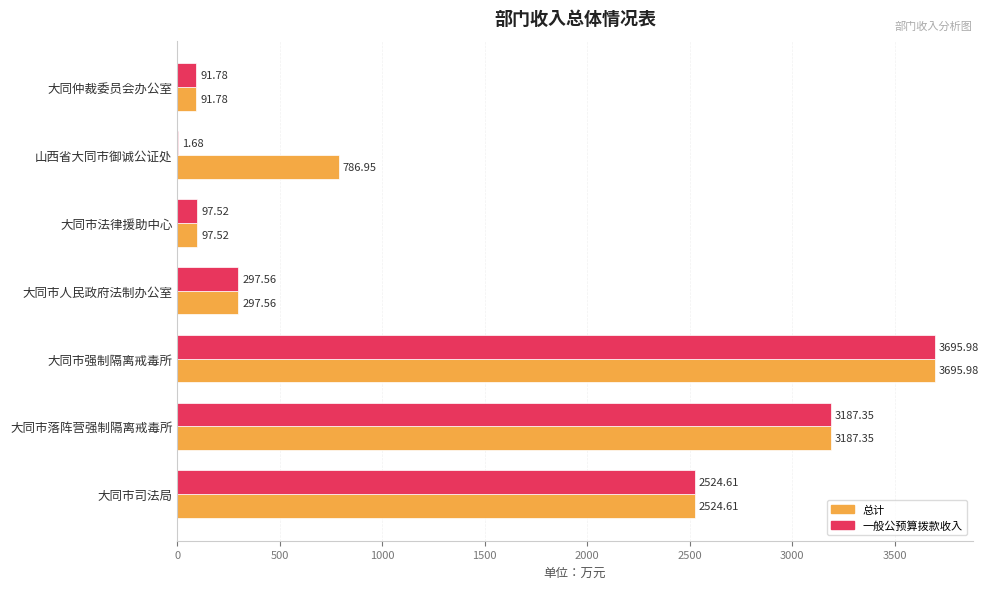

How many data points does each series have?

7